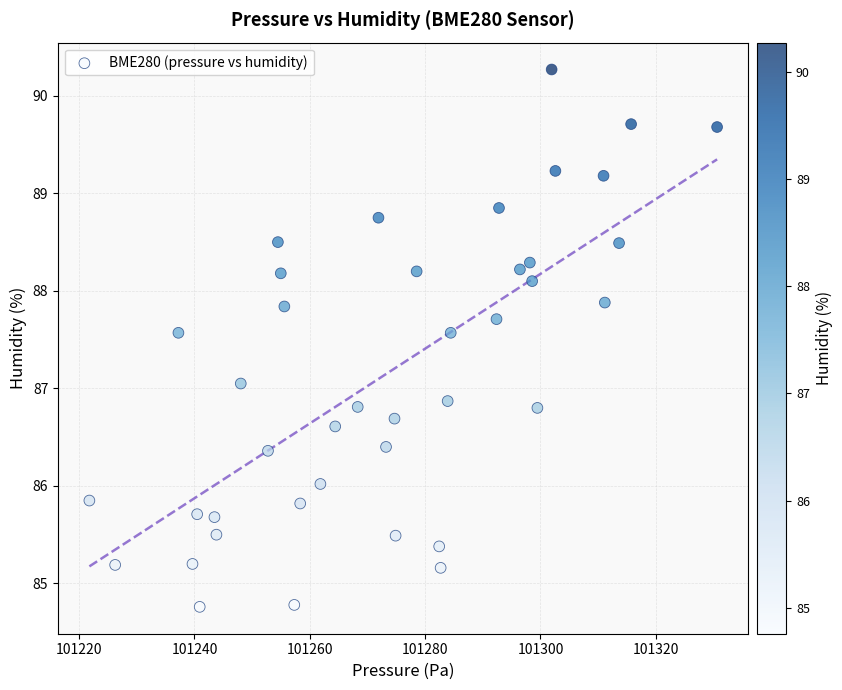

What is the range of X values (max minus min)?

108.9